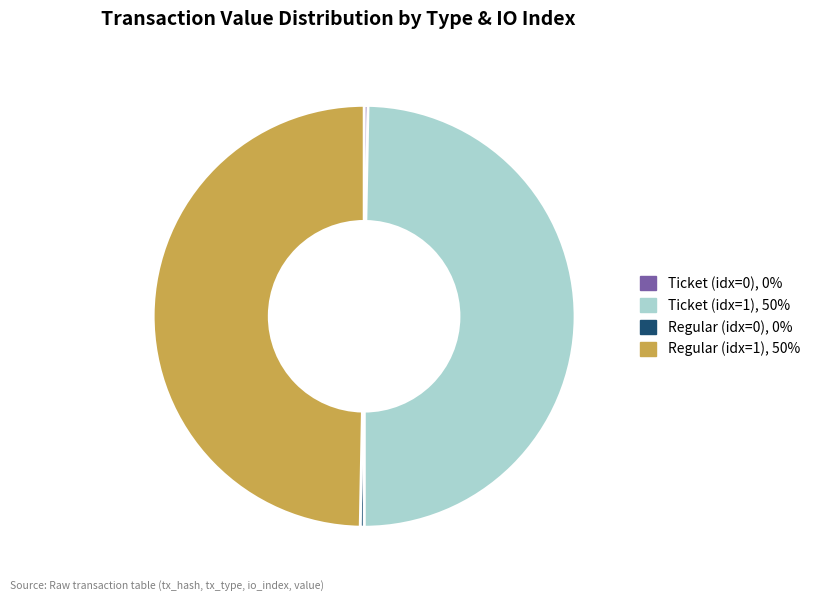

Is there a majority slice in this chart?

No